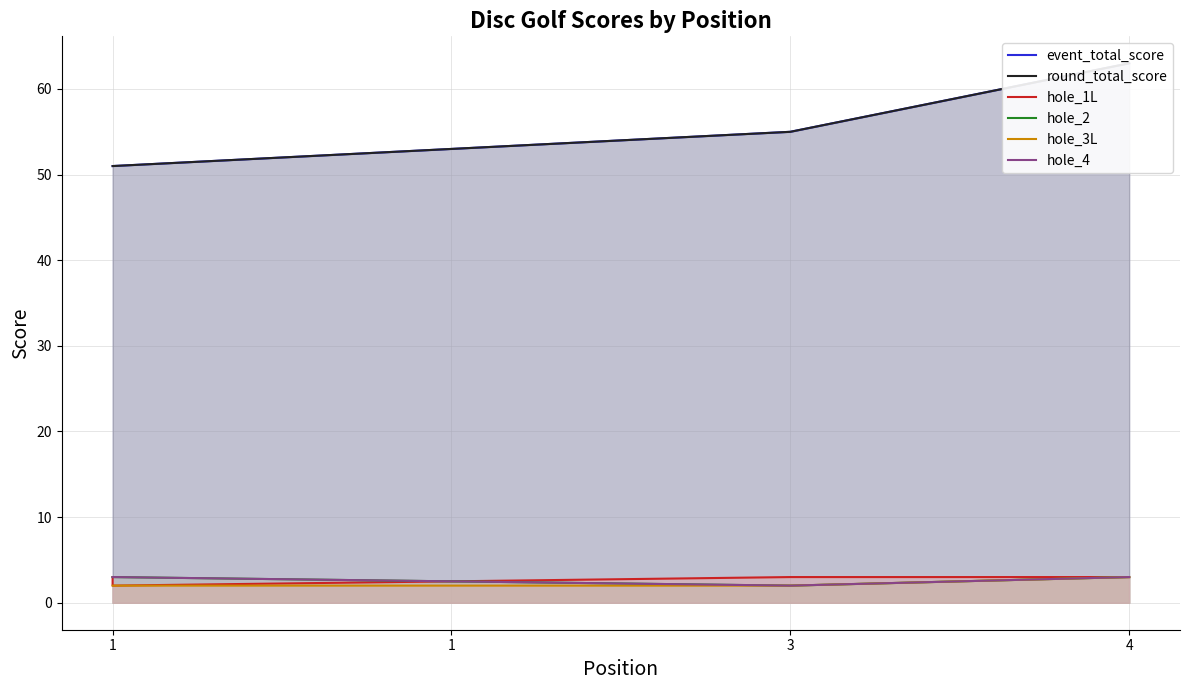

At how many categories does at least one series exceed 29?

4